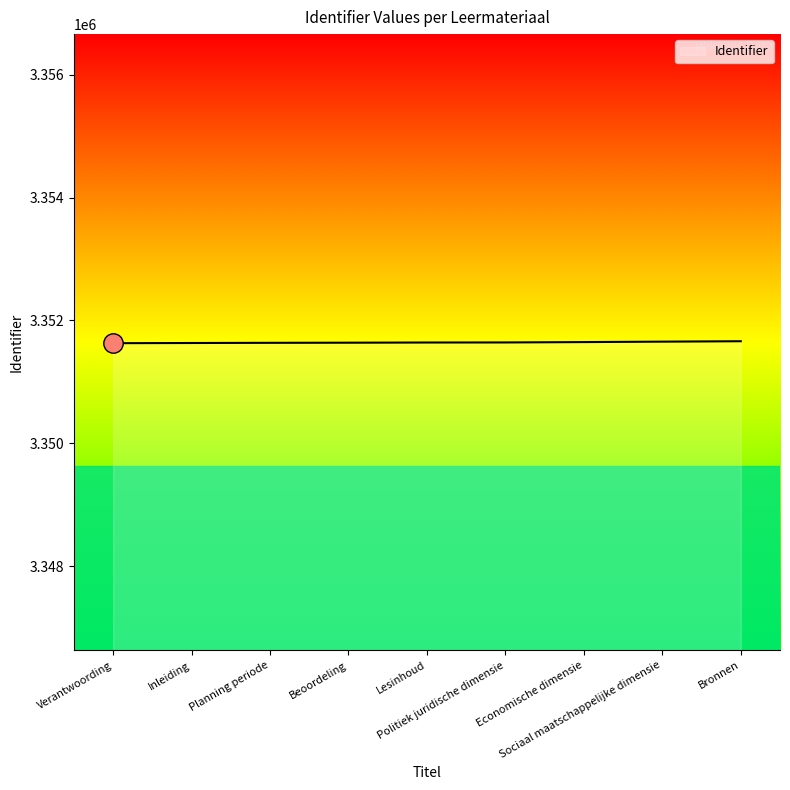

Is it true that the value at Economische dimensie is 3351647?

True